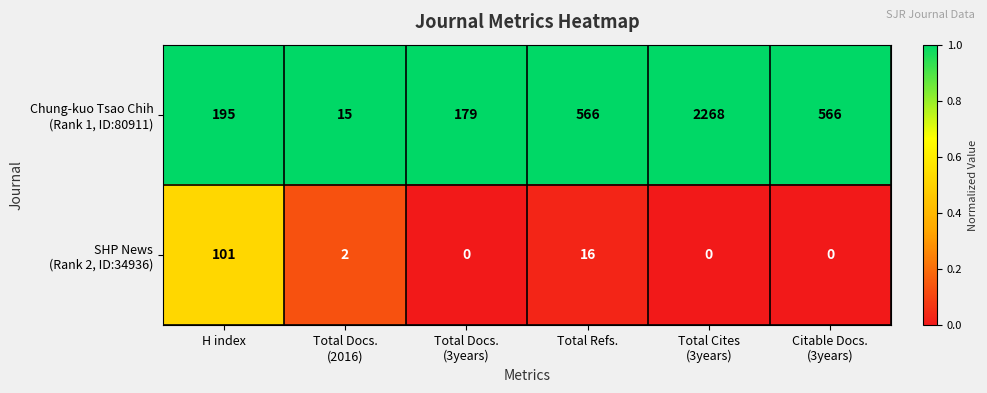

What is the greatest value displayed?

2268